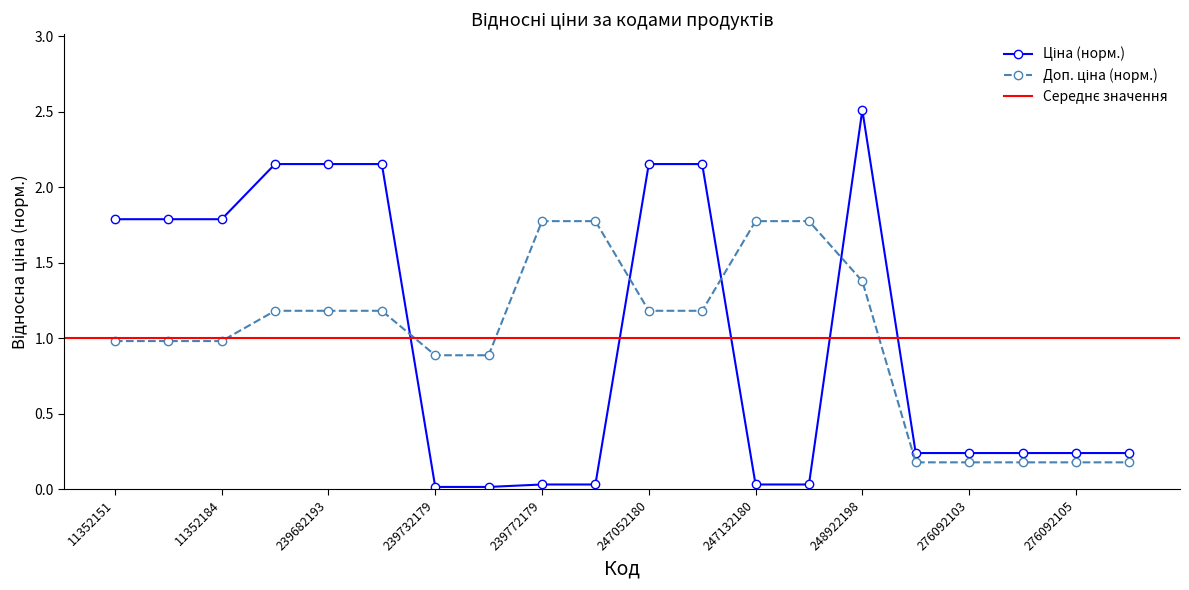

Is the value of Доп. ціна at 11352182 greater than the value of Ціна at 239772195?

Yes